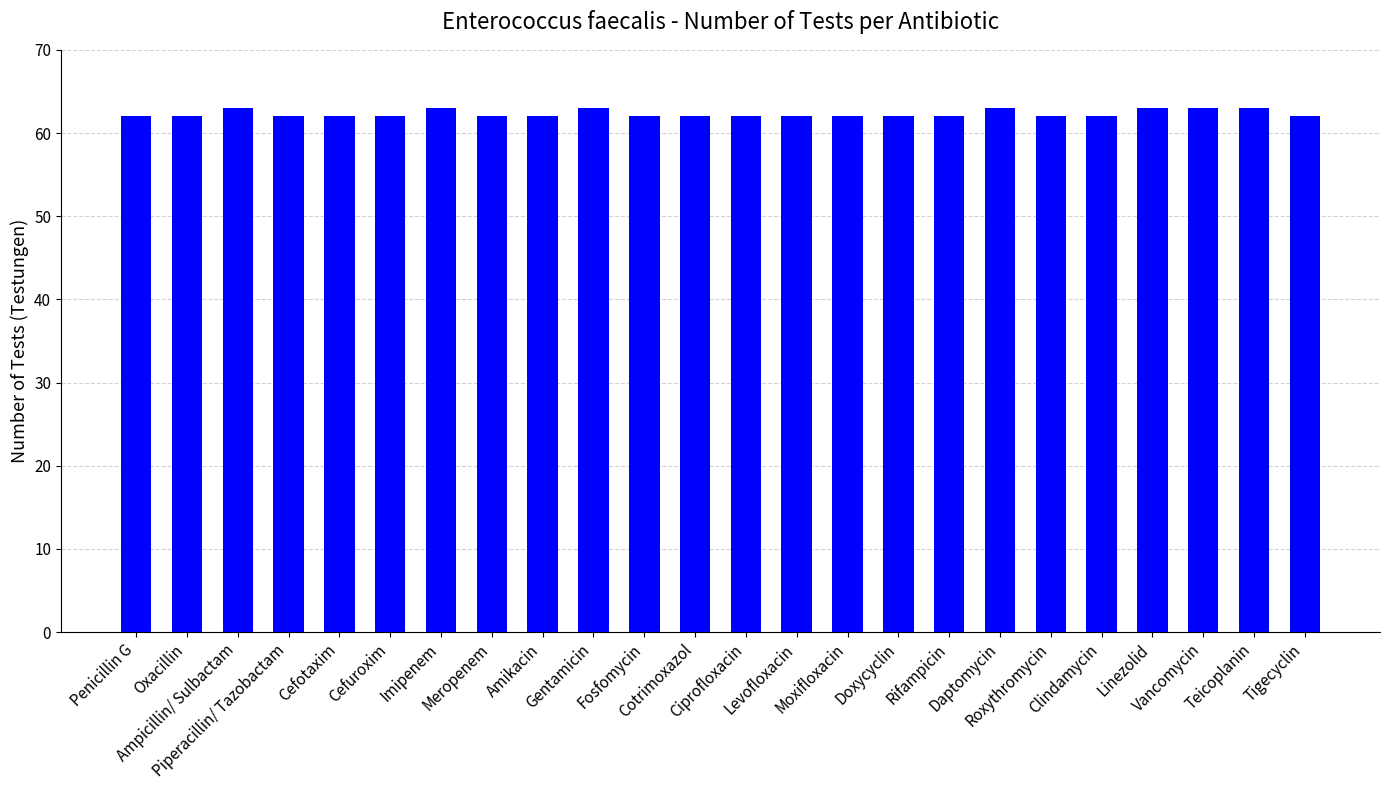

What position from the right is Gentamicin?

15